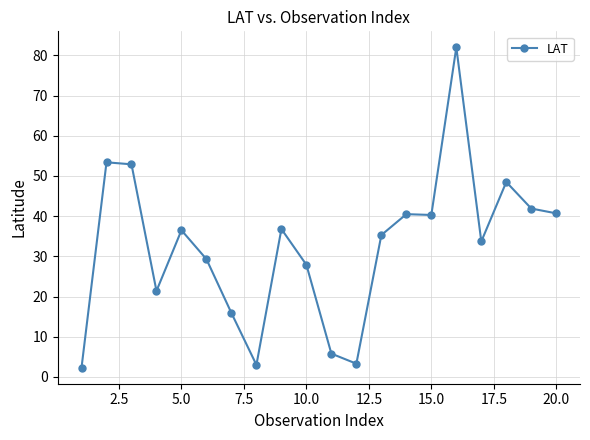

What is the value of the 17th point from the left?

33.7